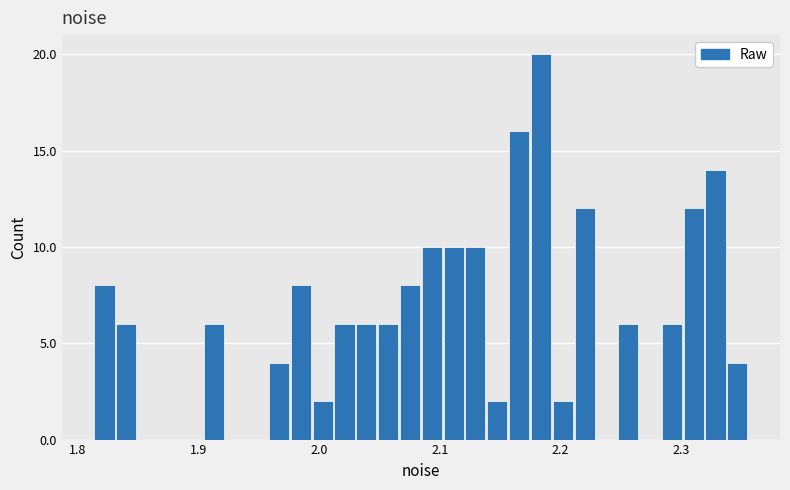

Read against the x-axis, roughly where is the centre of the tallest bar?

2.18